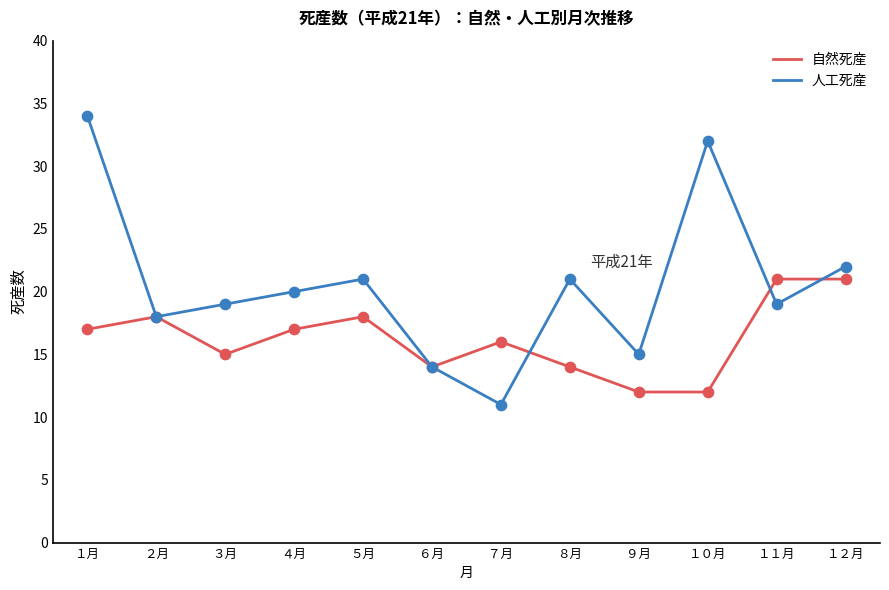

Which series has the largest total across all categories?

人工死産